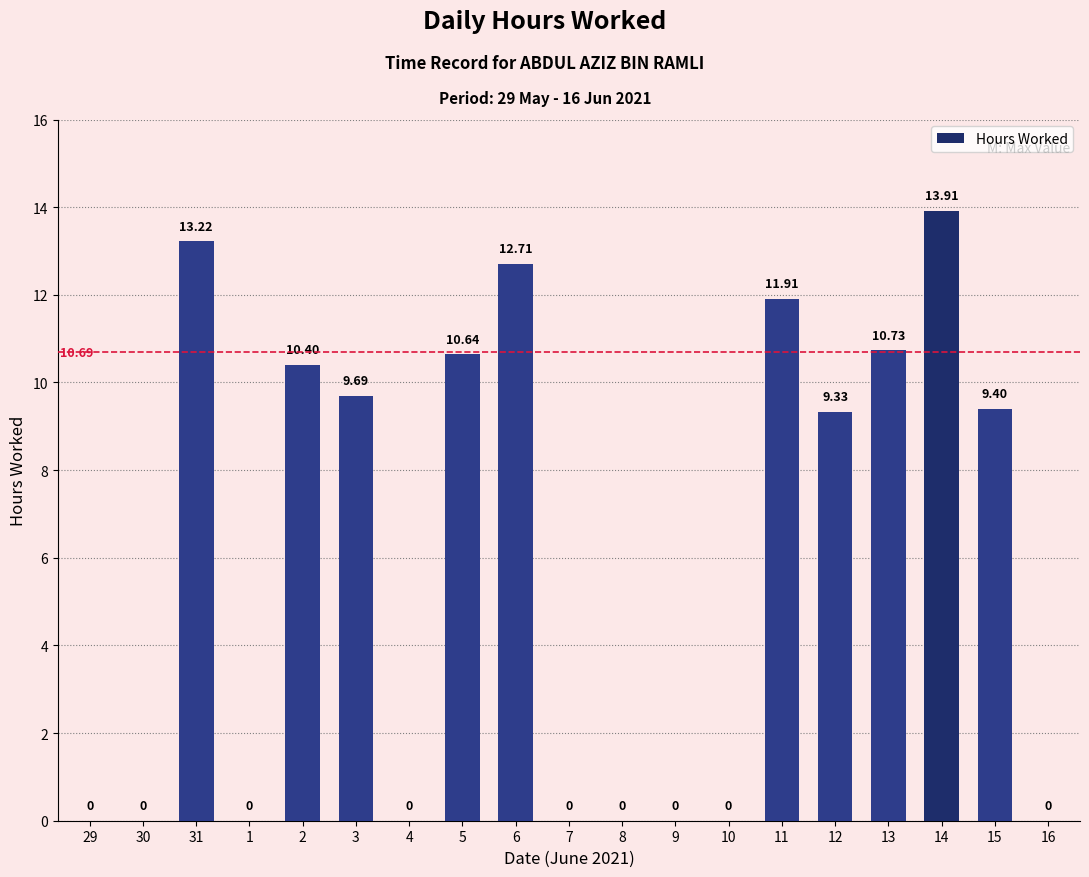

Which has a higher value, 4 or 13?

13